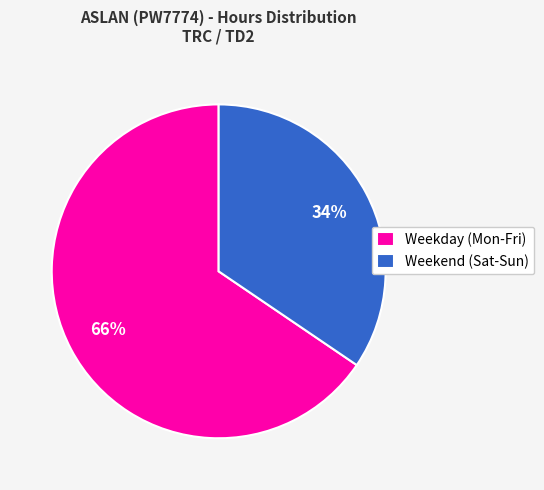

Approximately how many times larger is the value at Weekend (Sat-Sun) compared to Weekday (Mon-Fri)?

0.5